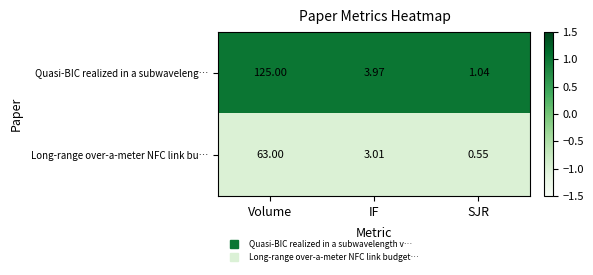

At how many categories does at least one series exceed 0?

3